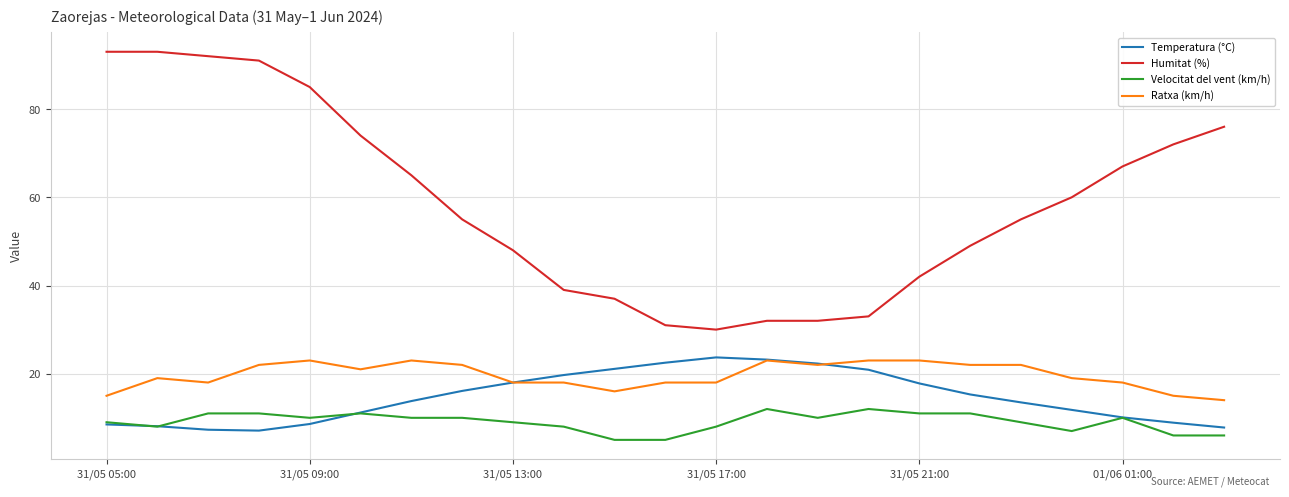

What is the minimum value shown in the chart?

5.0